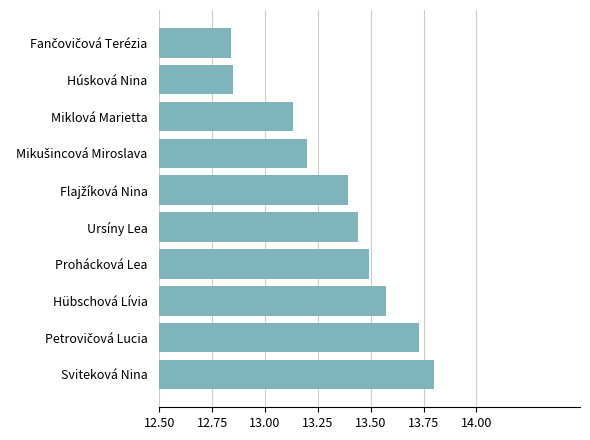

What position from the bottom is Ursíny Lea?

5